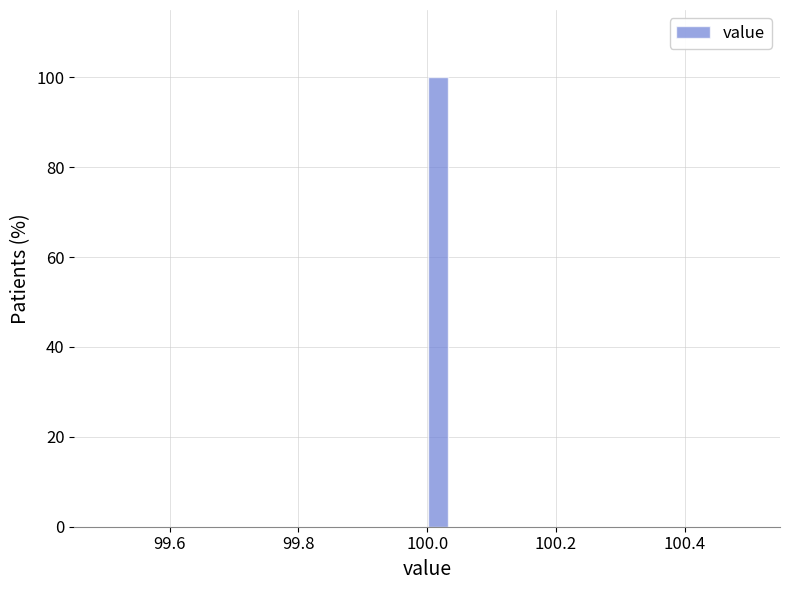

Around what value on the x-axis is the tallest bar? Give the approximate position of its centre, as read against the axis.

100.02